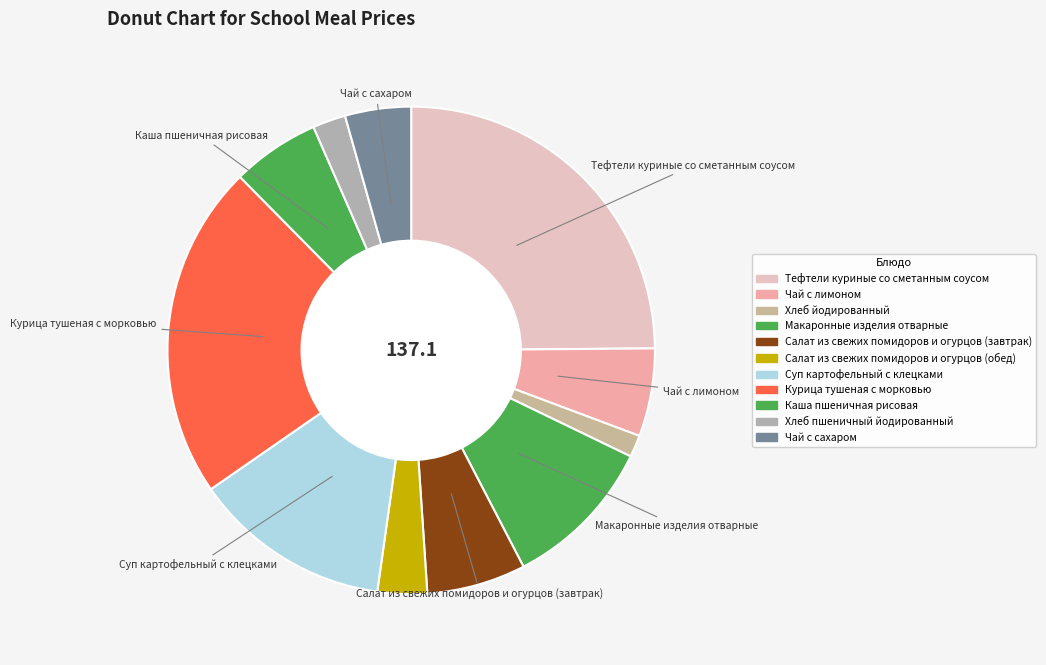

How many slices are in this pie chart?

11